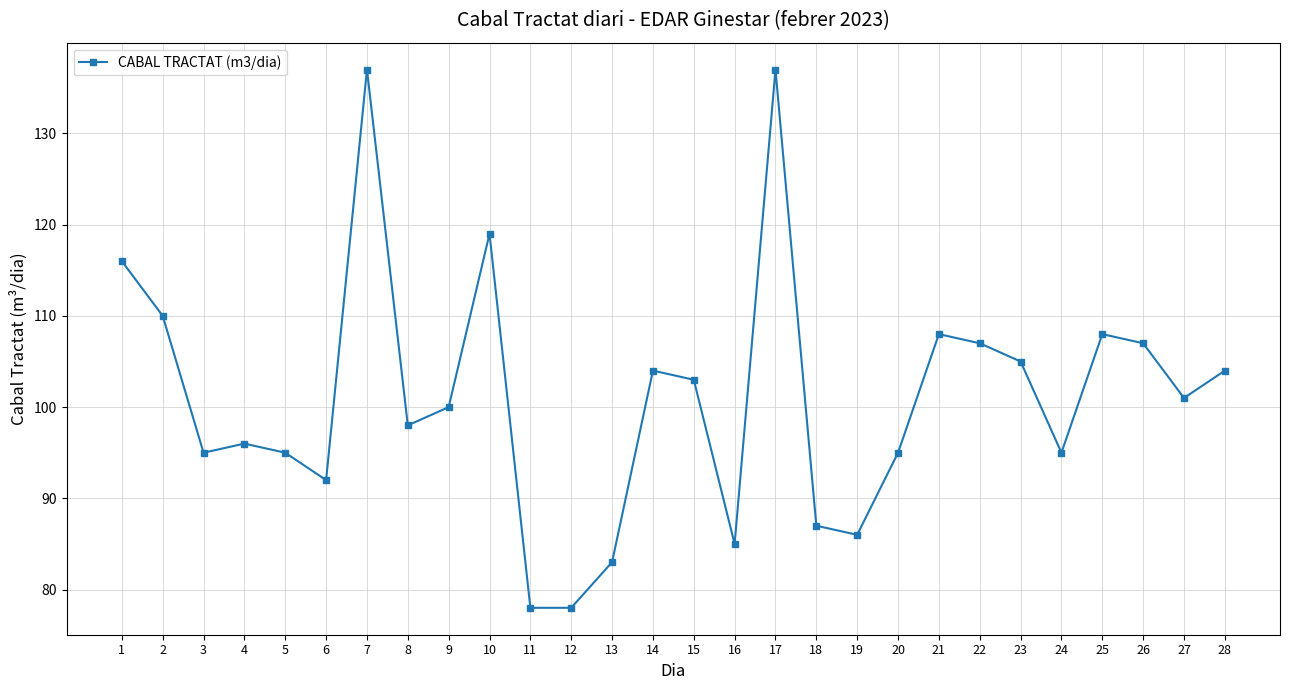

Where is the first local maximum?

4